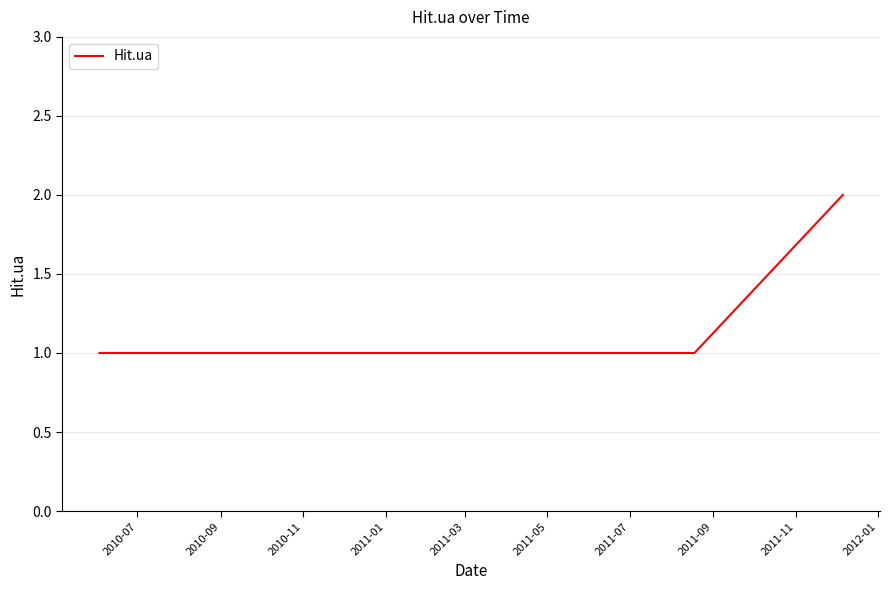

How many lines are shown in the chart?

1